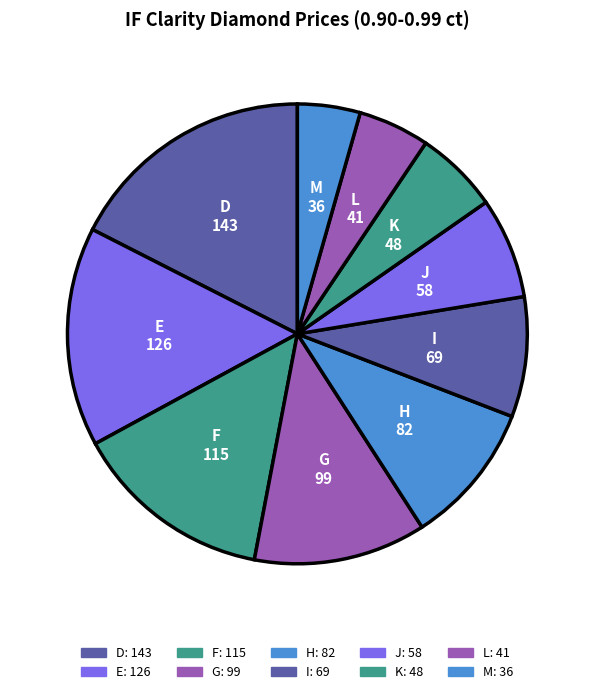

What percentage is the J slice, to the nearest percent?

7%